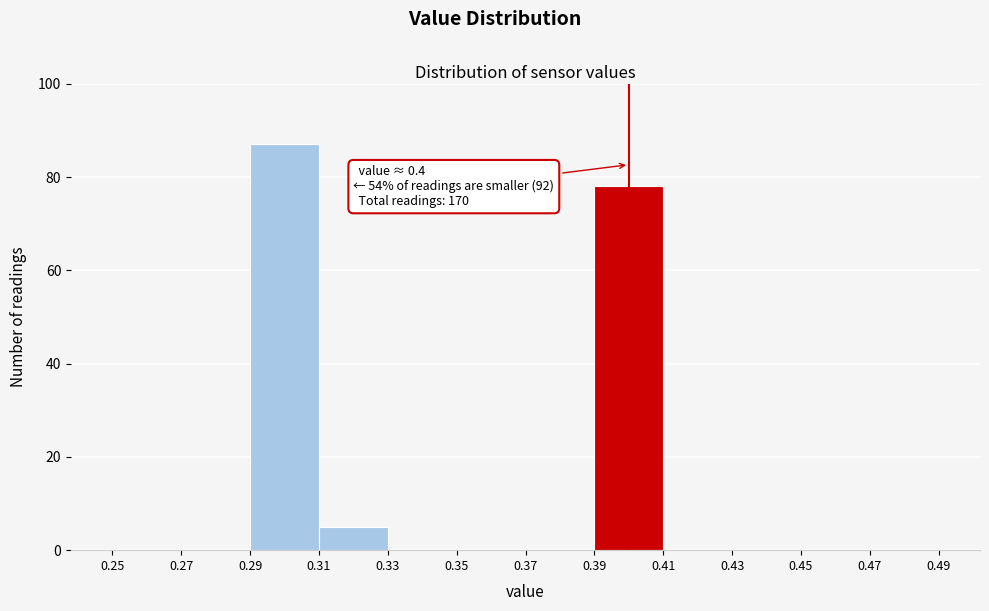

Which range on the x-axis has the tallest bar?

0.29 to 0.31